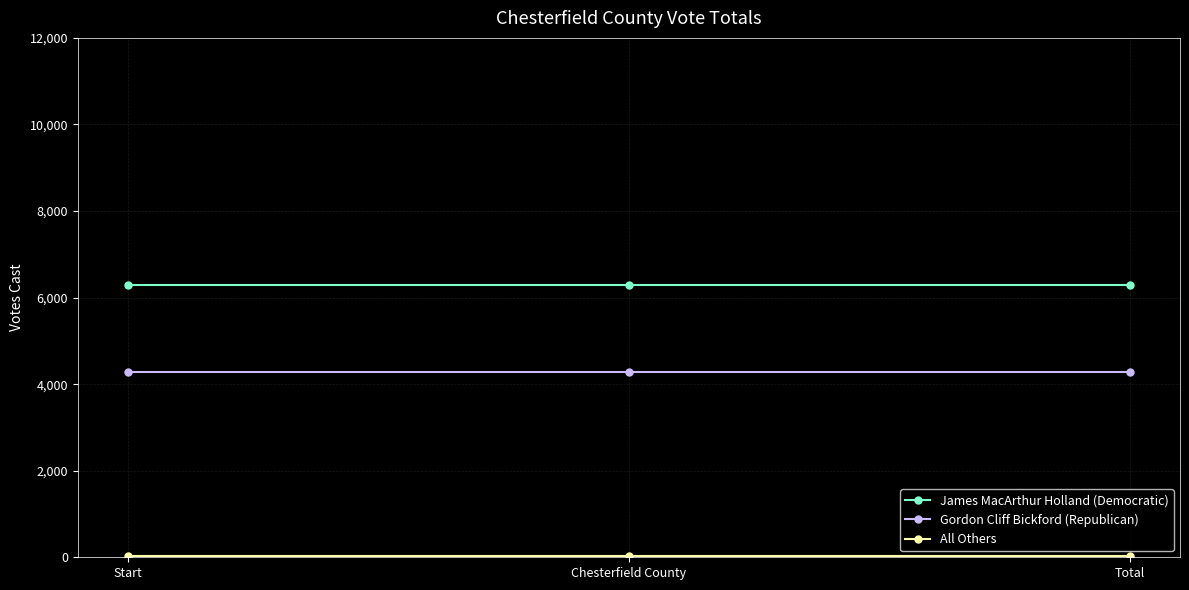

What is the maximum value shown in the chart?

6302